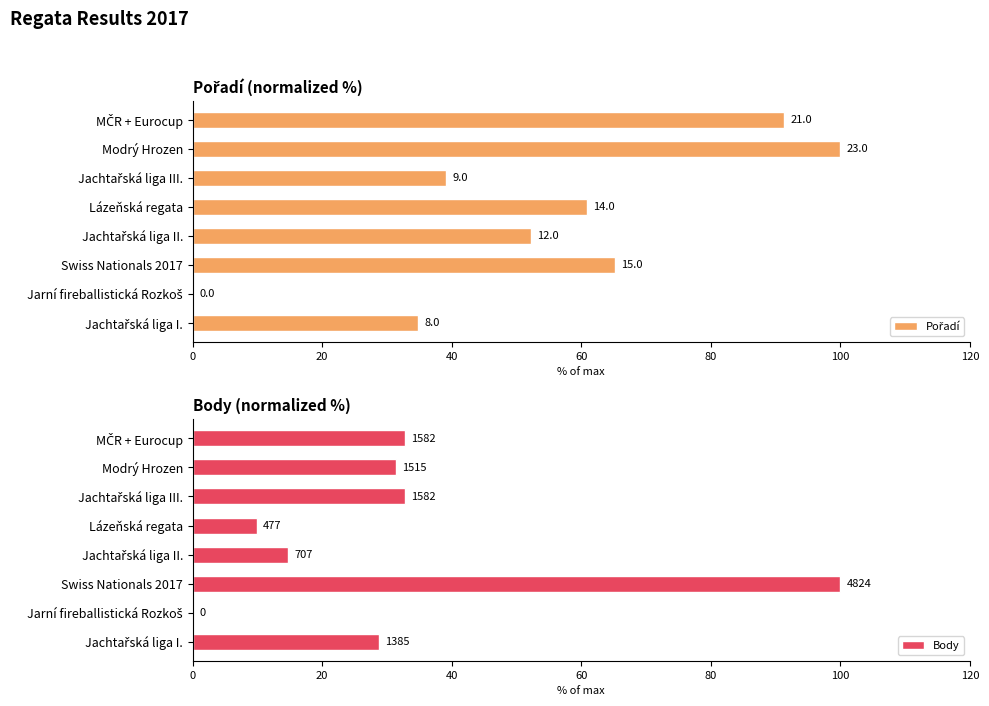

What is the spread (max minus min) of values at Jachtařská liga I.?

6.1